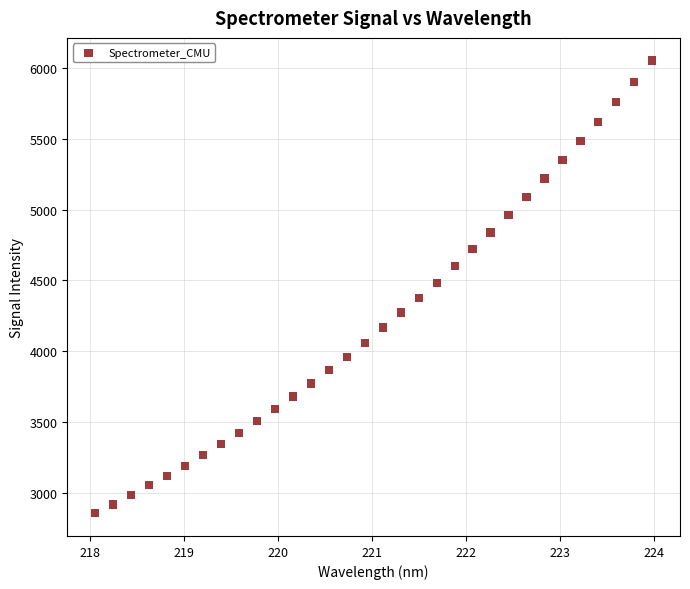

What is the range of X values (max minus min)?

5.9